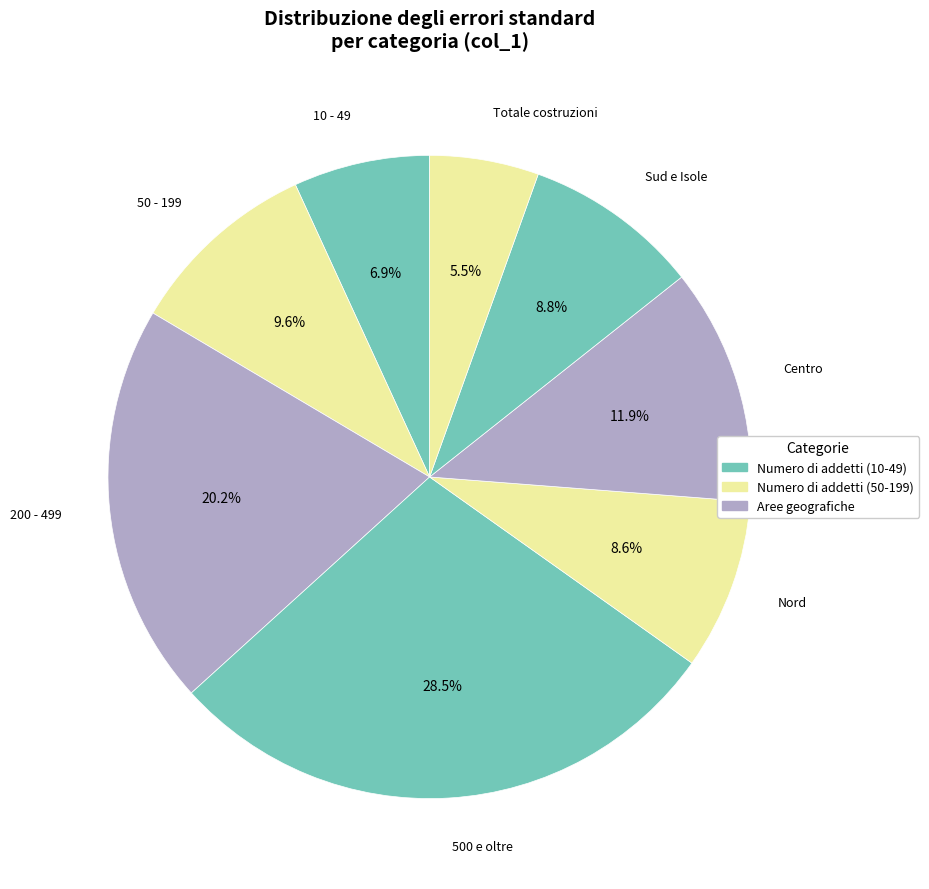

How many slices are in this pie chart?

8